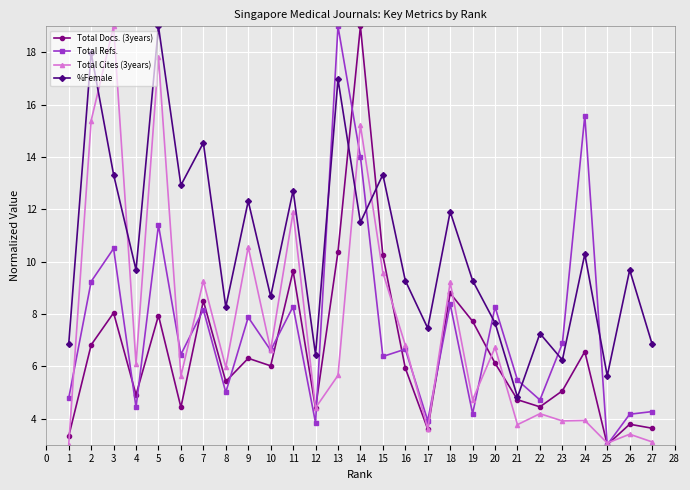

How many data points does each series have?

27